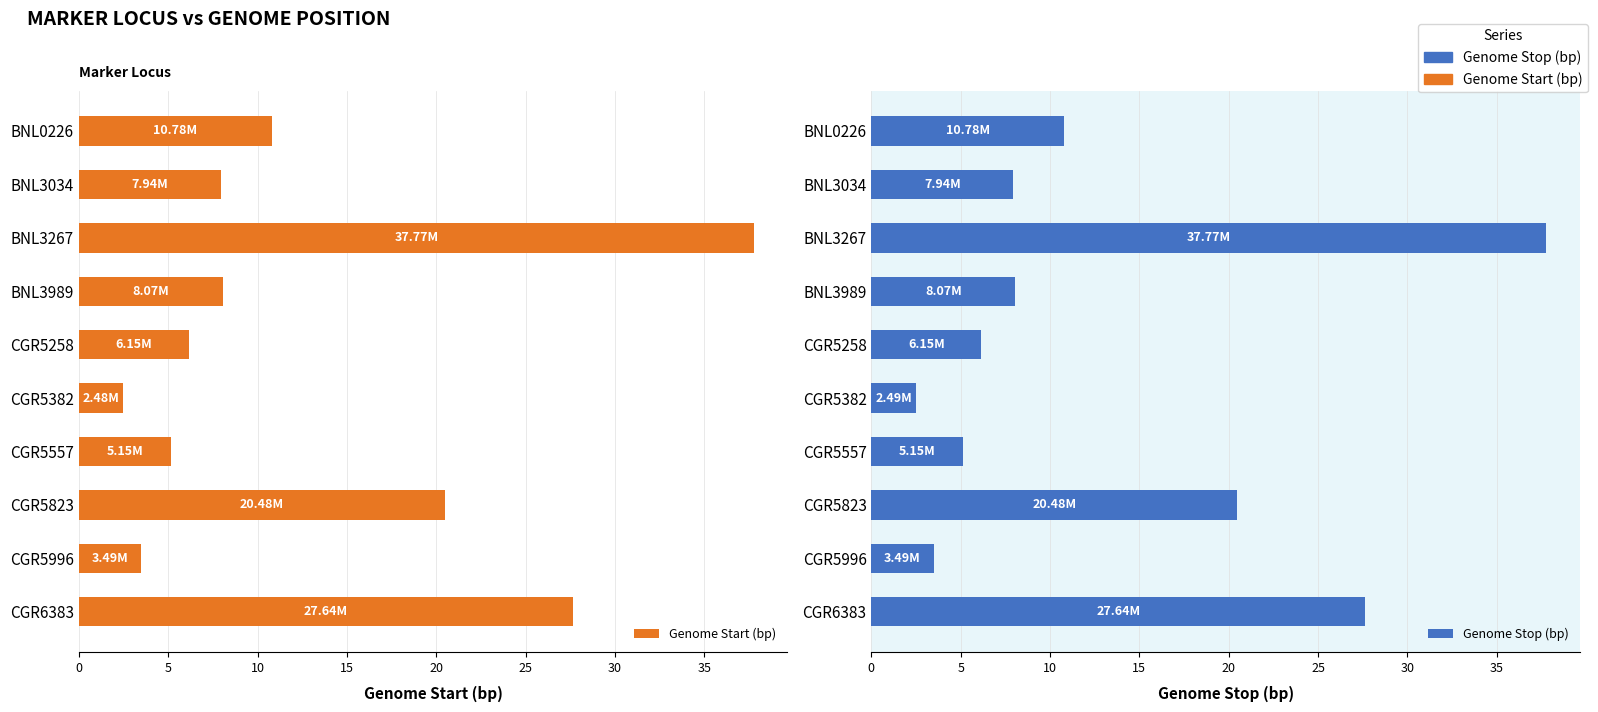

How many data points in Genome Stop (bp) are less than 8?

5